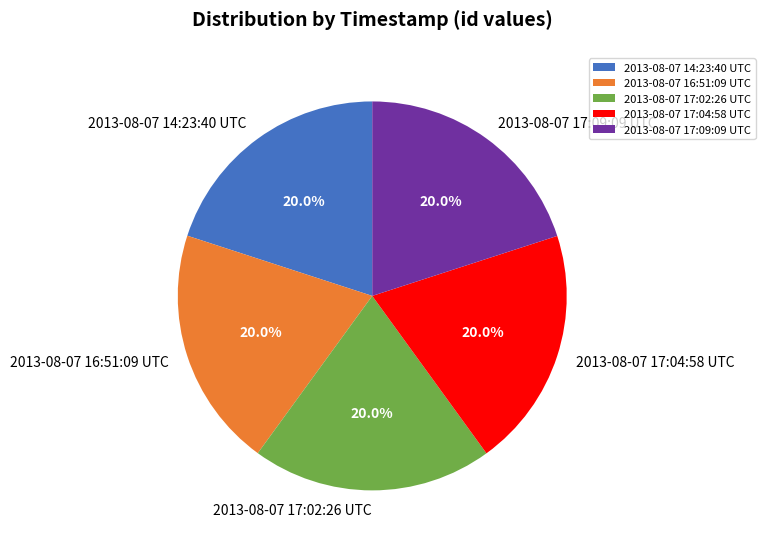

How many segments does this pie chart have?

5